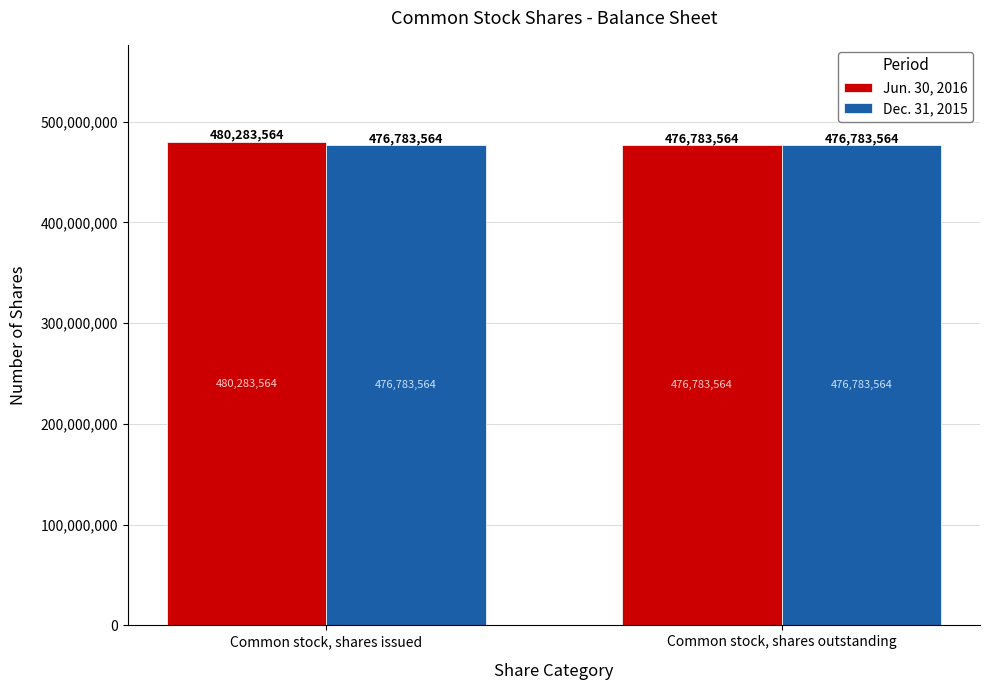

What is the total value across all series at Common stock, shares issued?

957067128